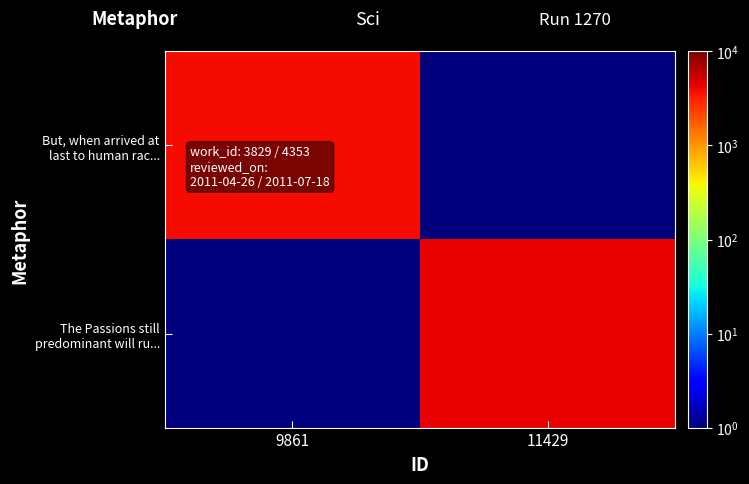

At 11429, list the series in order from largest to smallest.

The Passions still predominant will ru..., But, when arrived at last to human rac...